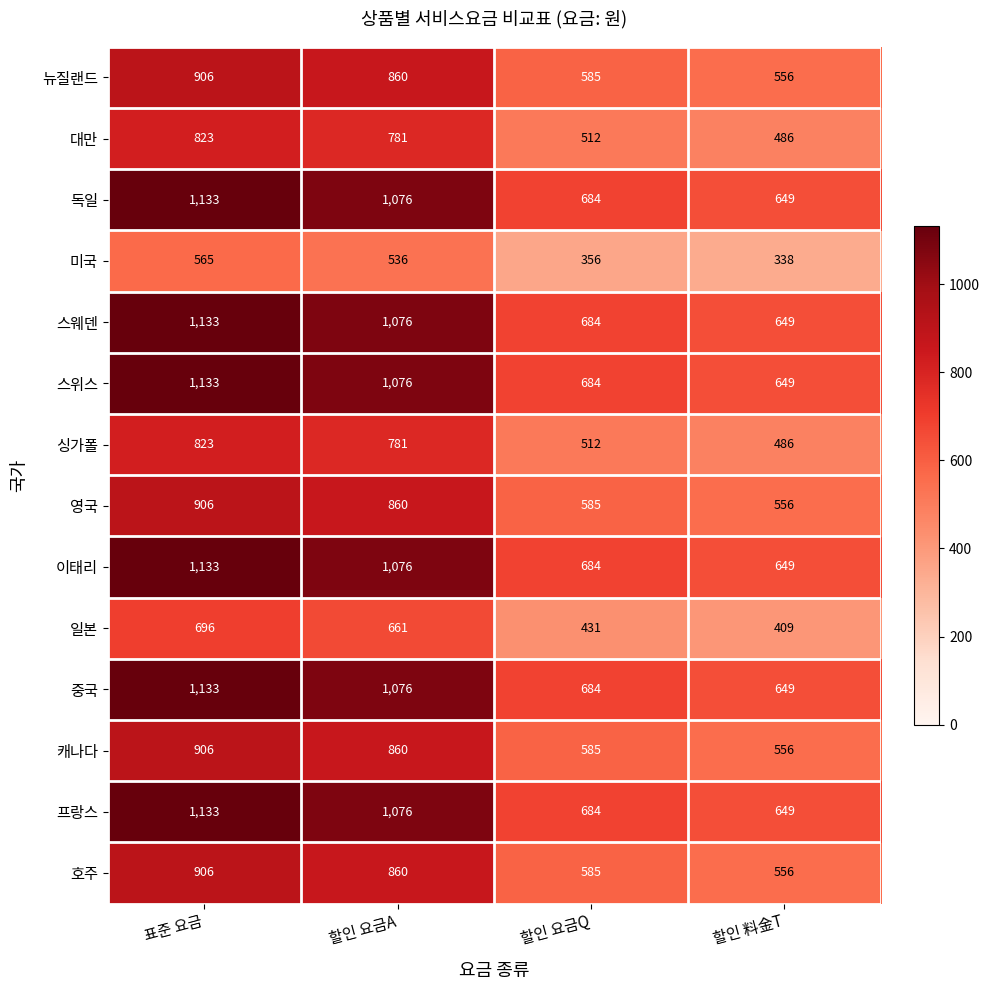

What is the total value across all series at 할인 요금Q?

8255